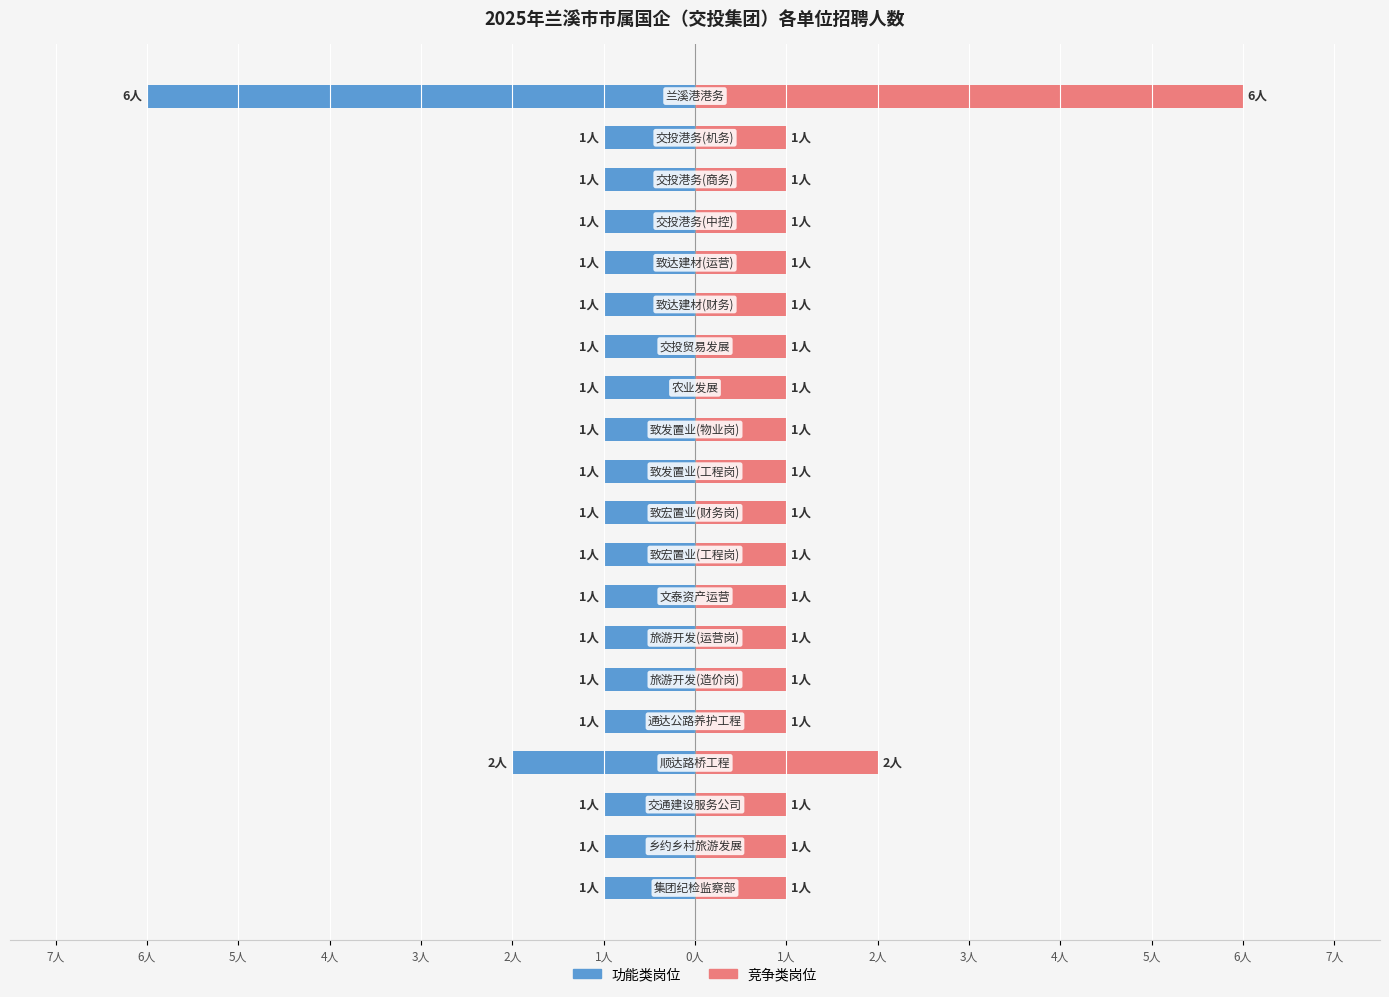

What is the difference between the 功能类岗位 values at 19 and 1人?

5